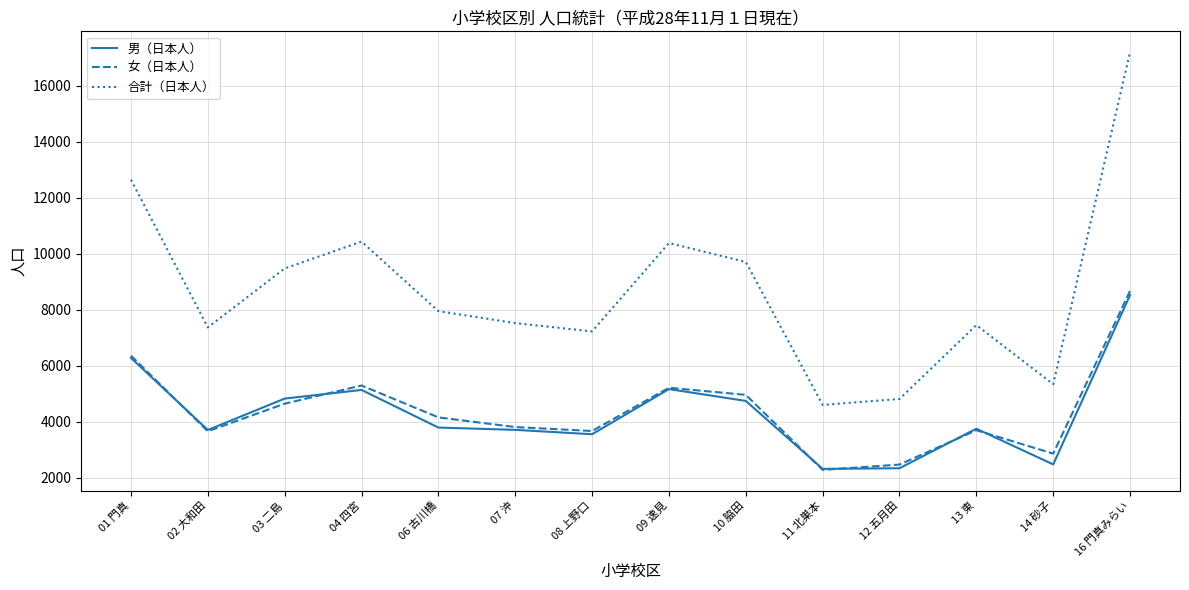

Between 01 門真 and 10 脇田, which series saw the biggest shift?

合計（日本人）